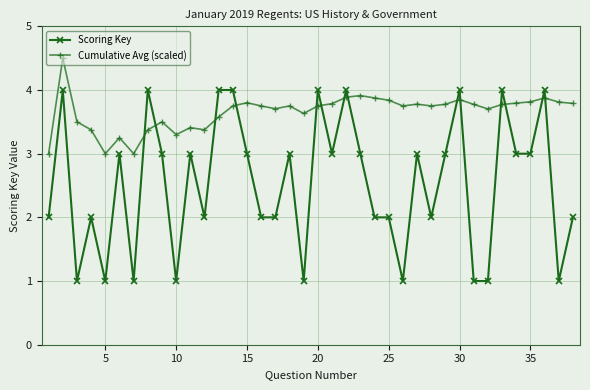

What is the smallest value displayed?

1.0